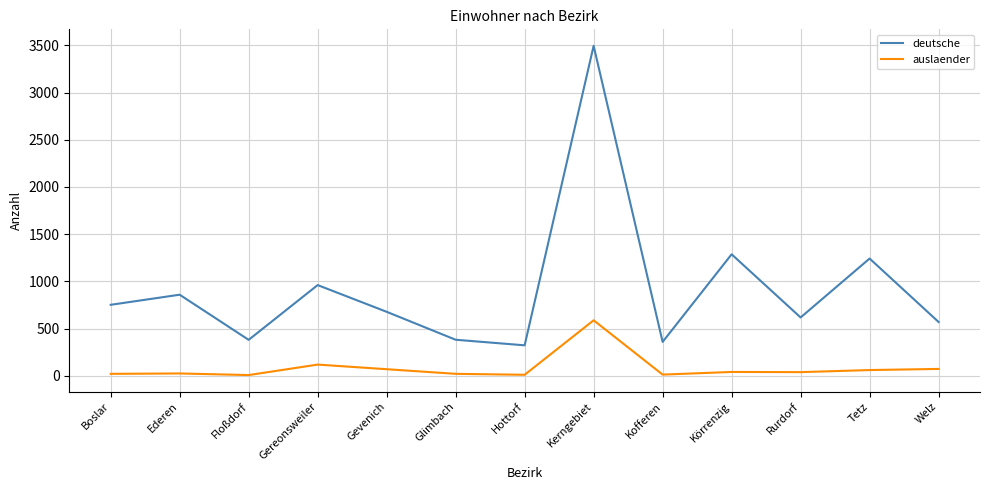

Where is auslaender nearest to the value 298?

Gereonsweiler